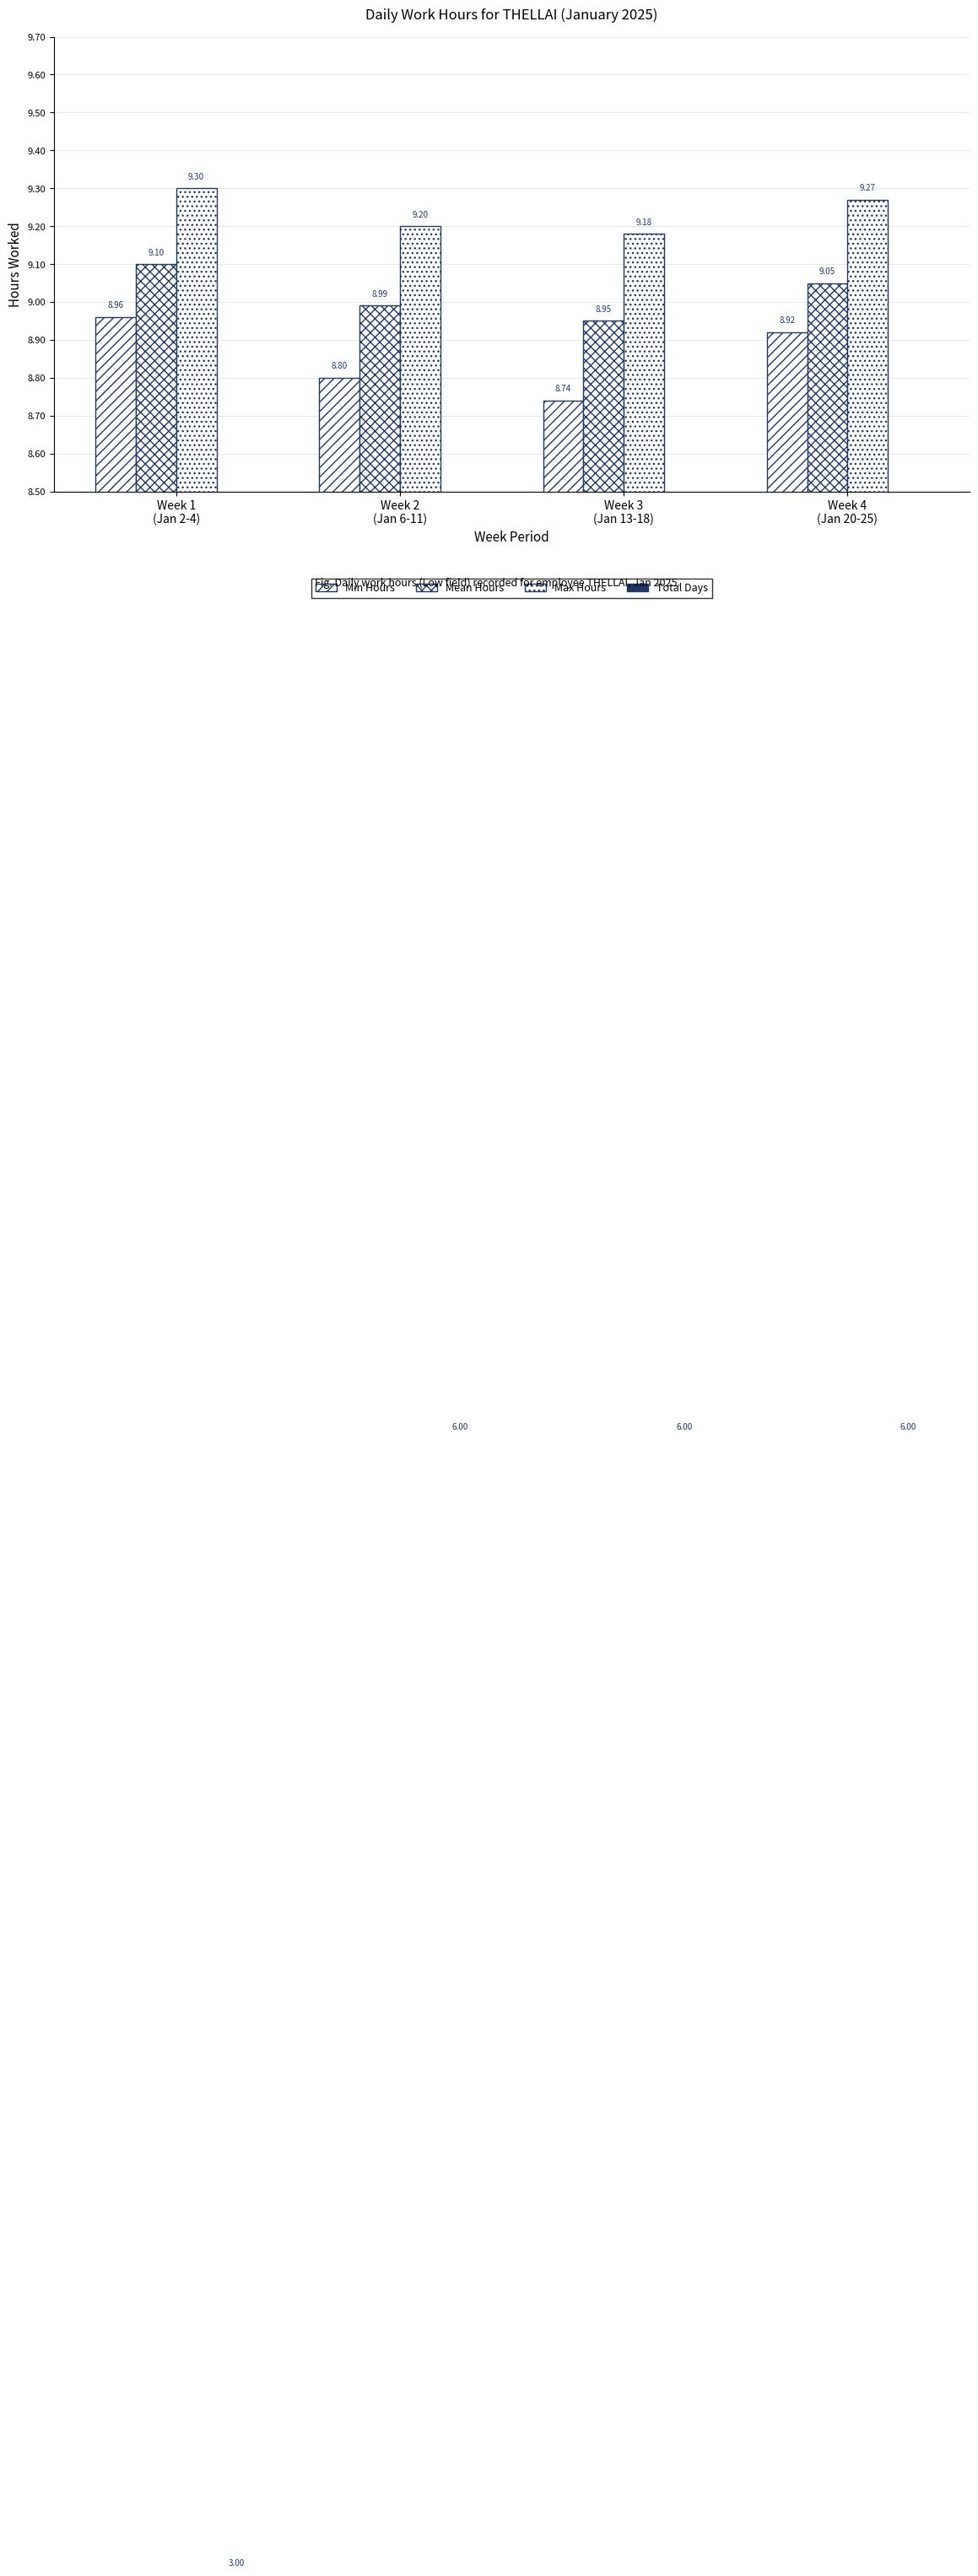

What is the smallest value displayed?

3.0